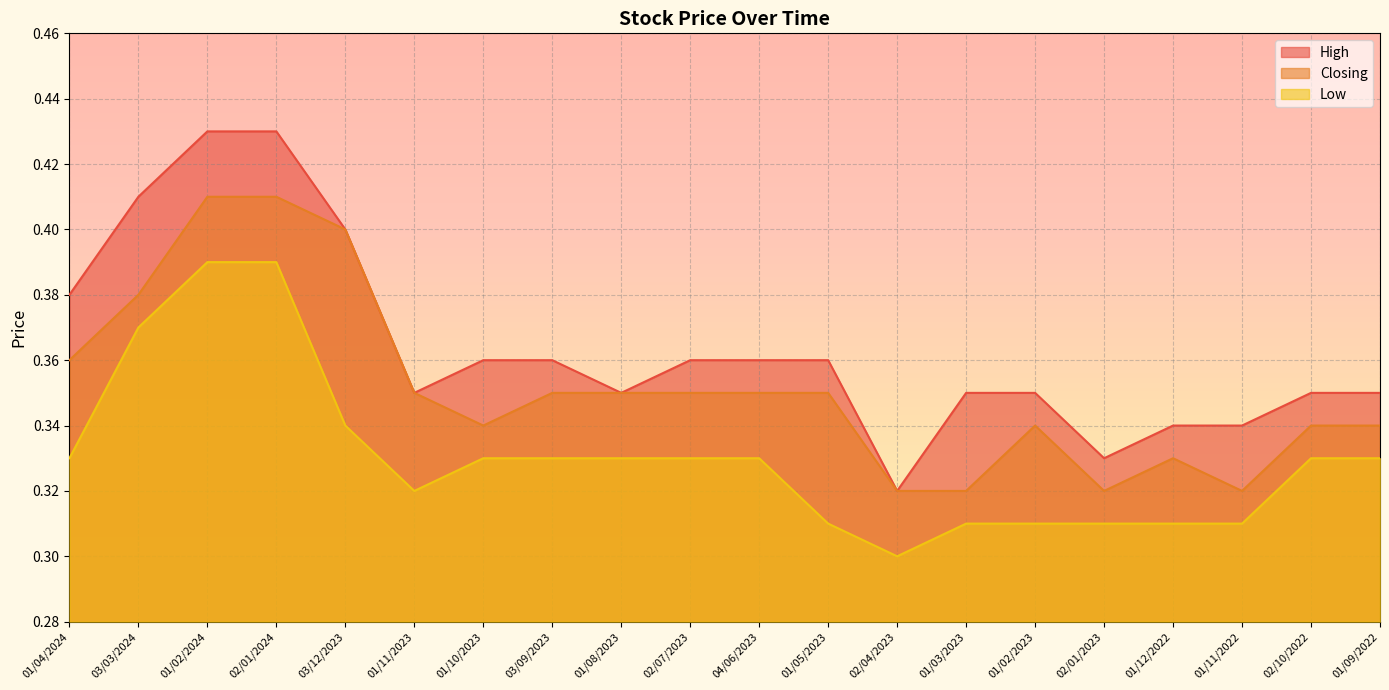

How many interior local valleys does the Closing series have?

3